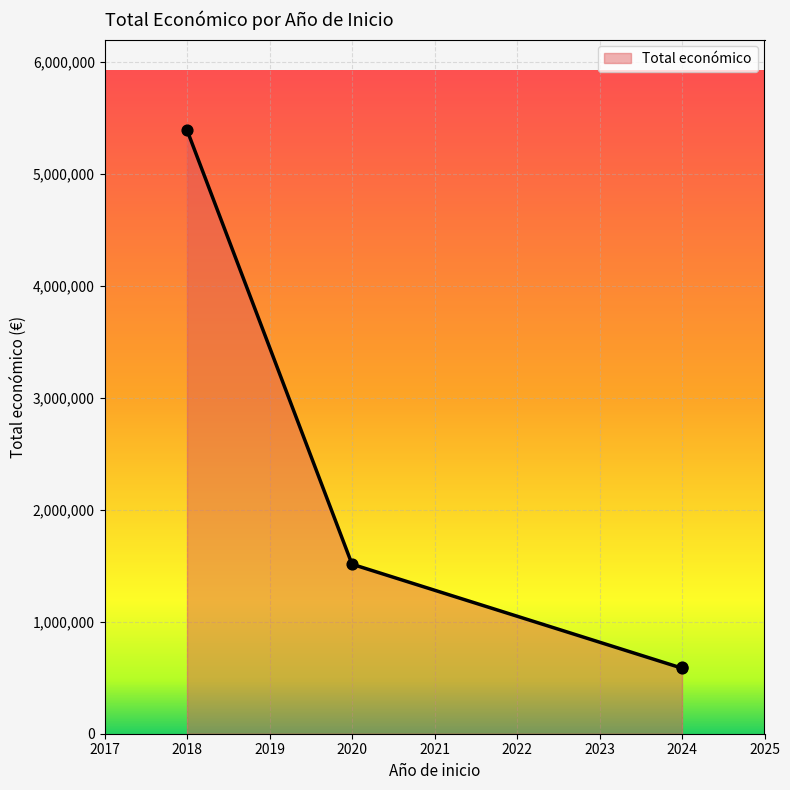

What is the ratio of the value at 2024 to the value at 2018?

0.1